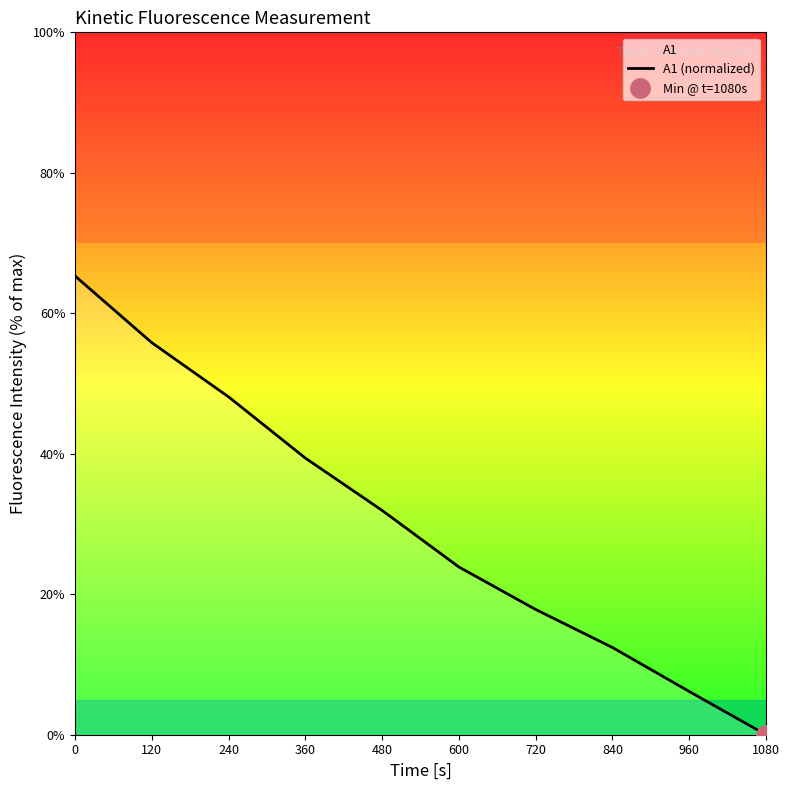

List the labels in order of value, smallest first.

1080, 960, 840, 720, 600, 480, 360, 240, 120, 0